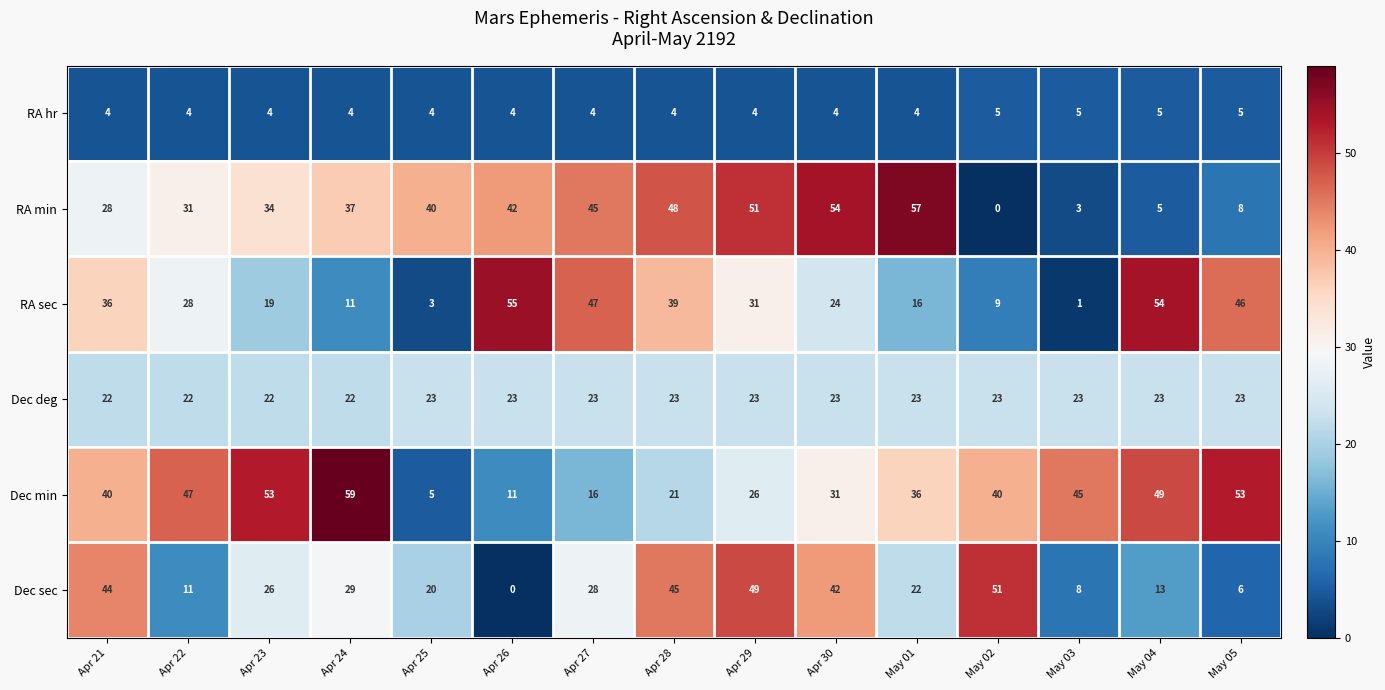

At which category is the sum across all series the highest?

Apr 29